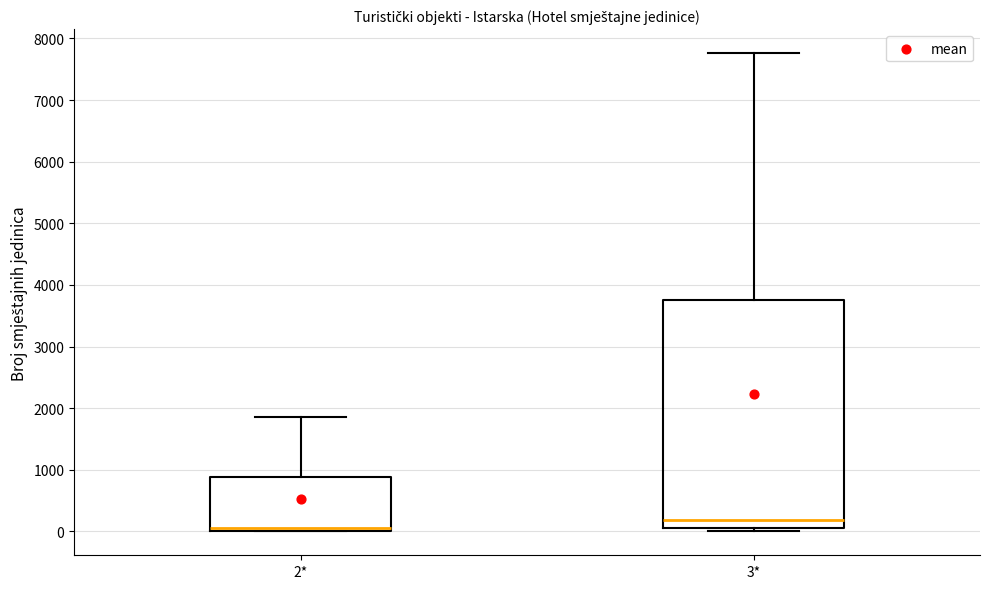

Reading left to right, read every box against the y-axis: the position of its median line, the range the box covers, and the ends of its whiskers. The values are not printed on the chart, so give them approximately, as read against the axis.

2*: median 100, box 0 to 900, whiskers 0 to 1900
3*: median 200, box 0 to 3800, whiskers 0 (just below the box's lower edge) to 7800